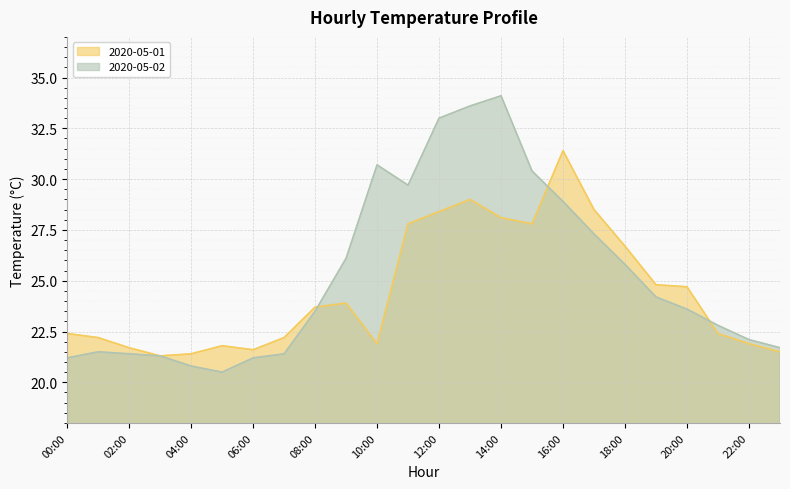

What is the label of the 20th point from the right?

04:00